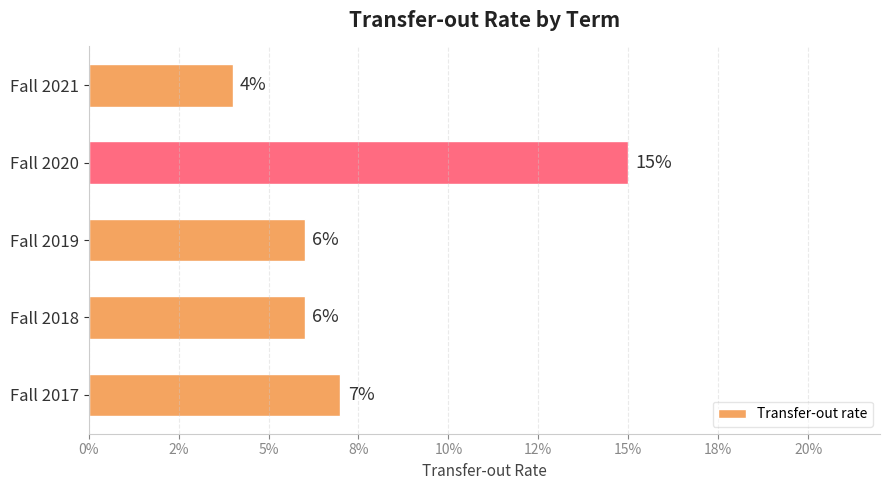

Are the bars horizontal?

Yes